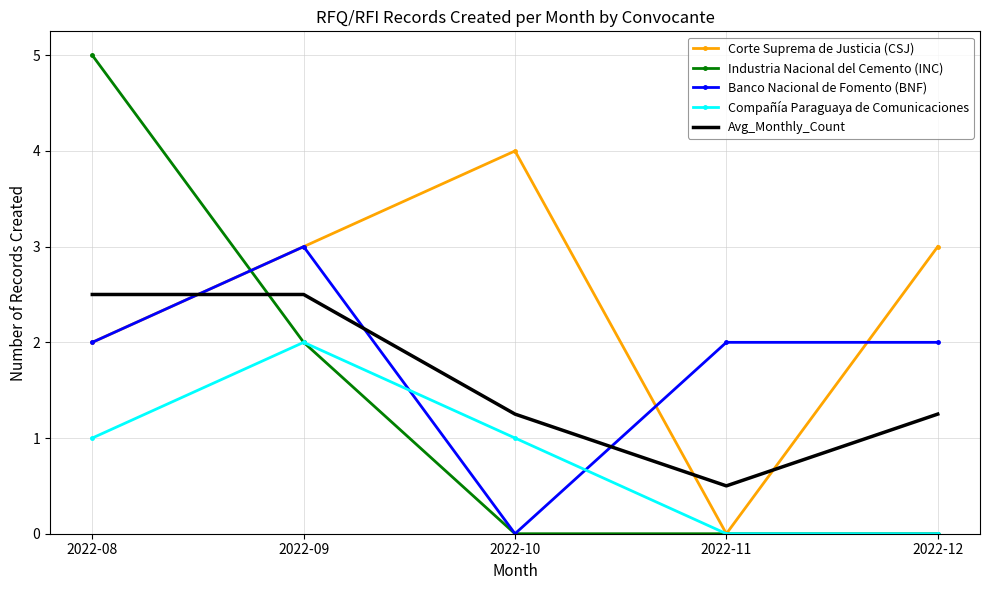

What is the total value across all series at 2022-09?

12.5